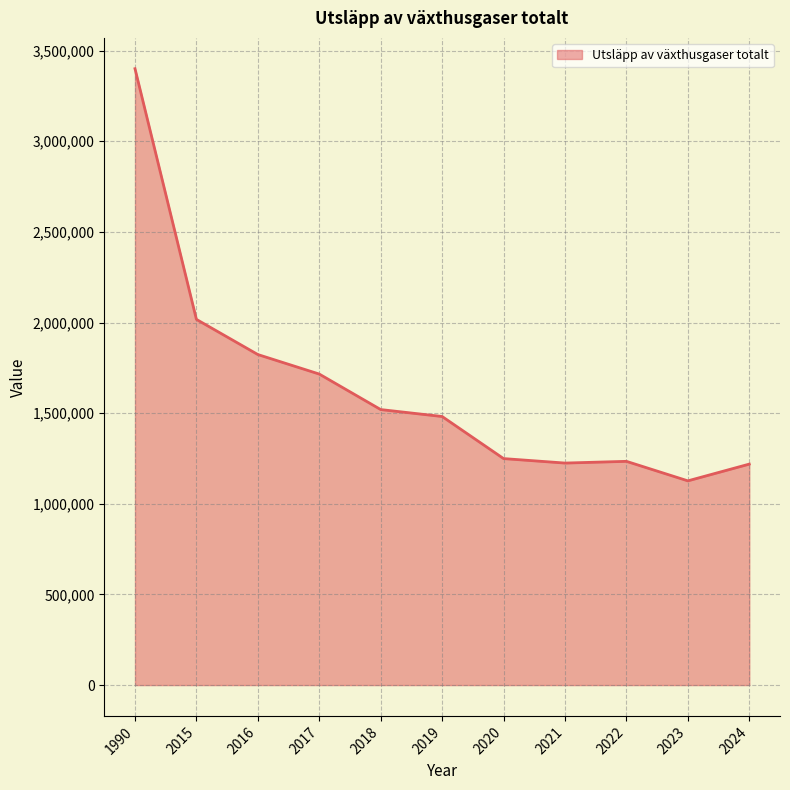

What is the maximum value shown in the chart?

3400000